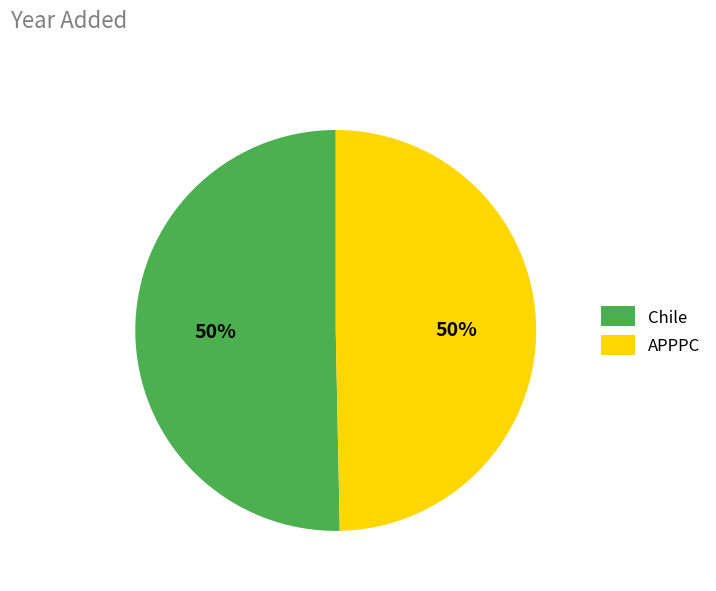

Is the sum of APPPC and Chile greater than half?

Yes